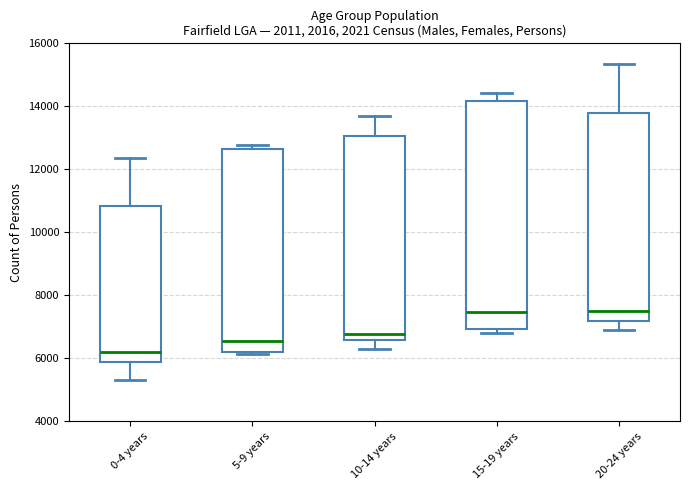

Reading left to right, read every box against the y-axis: the position of its median line, the range the box covers, and the ends of its whiskers. The values are not printed on the chart, so give them approximately, as read against the axis.

0-4 years: median 6200, box 5800 to 10800, whiskers 5400 to 12400
5-9 years: median 6600, box 6200 to 12600, whiskers 6200 (just below the box's lower edge) to 12800
10-14 years: median 6800, box 6600 to 13000, whiskers 6400 to 13600
15-19 years: median 7400, box 7000 to 14200, whiskers 6800 to 14400
20-24 years: median 7600, box 7200 to 13800, whiskers 6800 to 15400